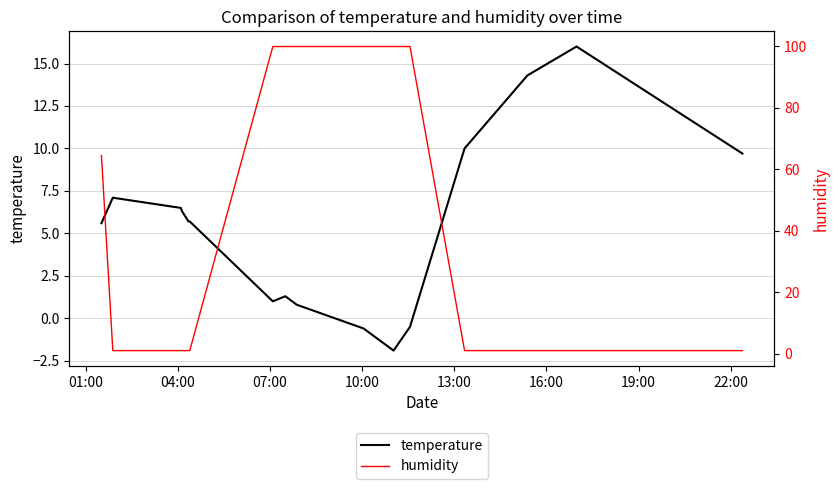

How many intersections are there between temperature and humidity?

3